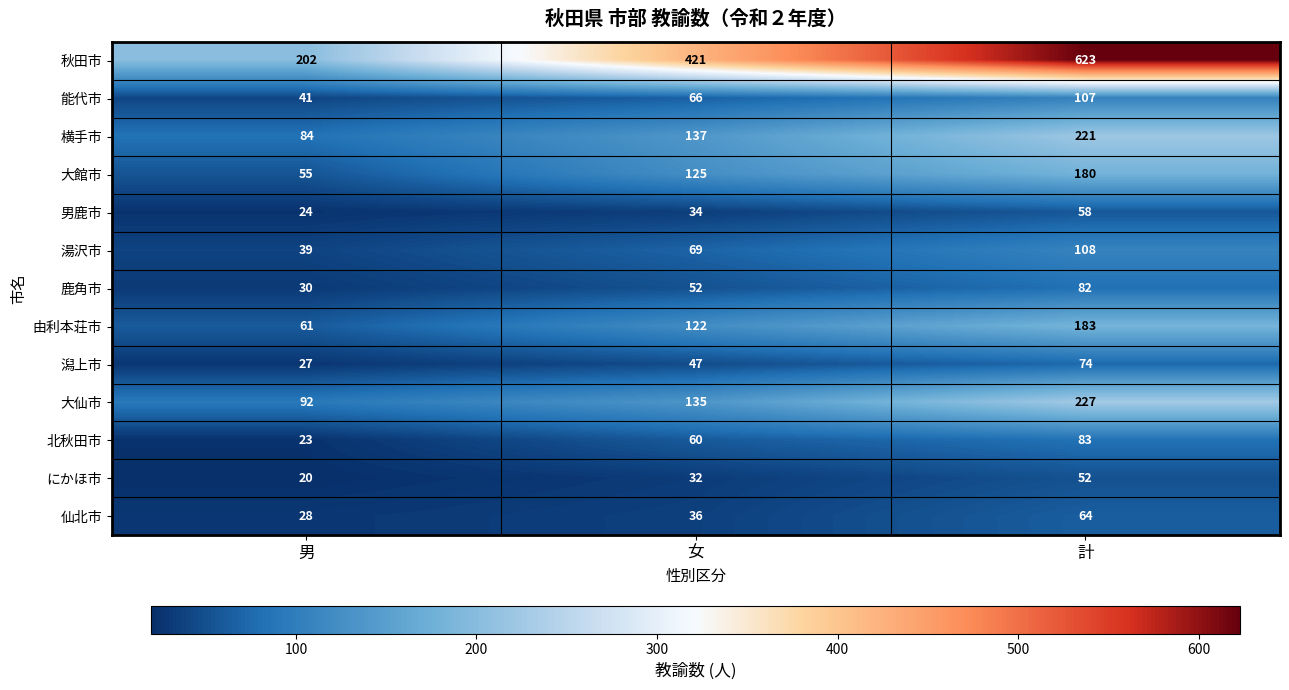

The 大仙市 series shows 57 at 男. True or false?

False